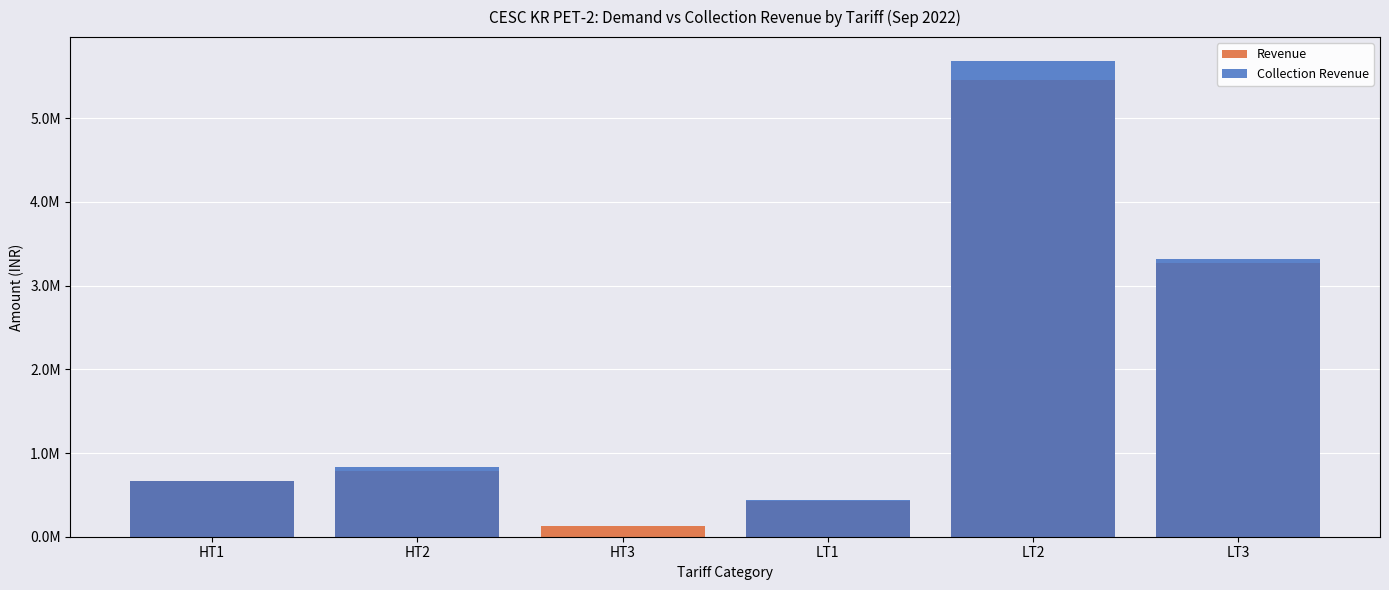

True or false: Collection Revenue has a value of 1870405.2 at HT3.

False